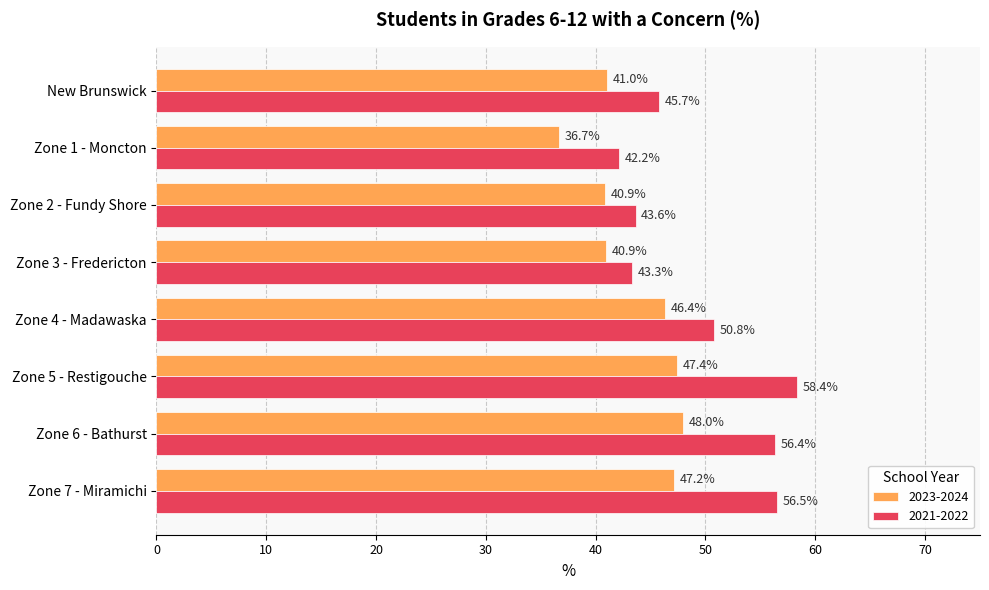

Which series has the largest total across all categories?

2021-2022